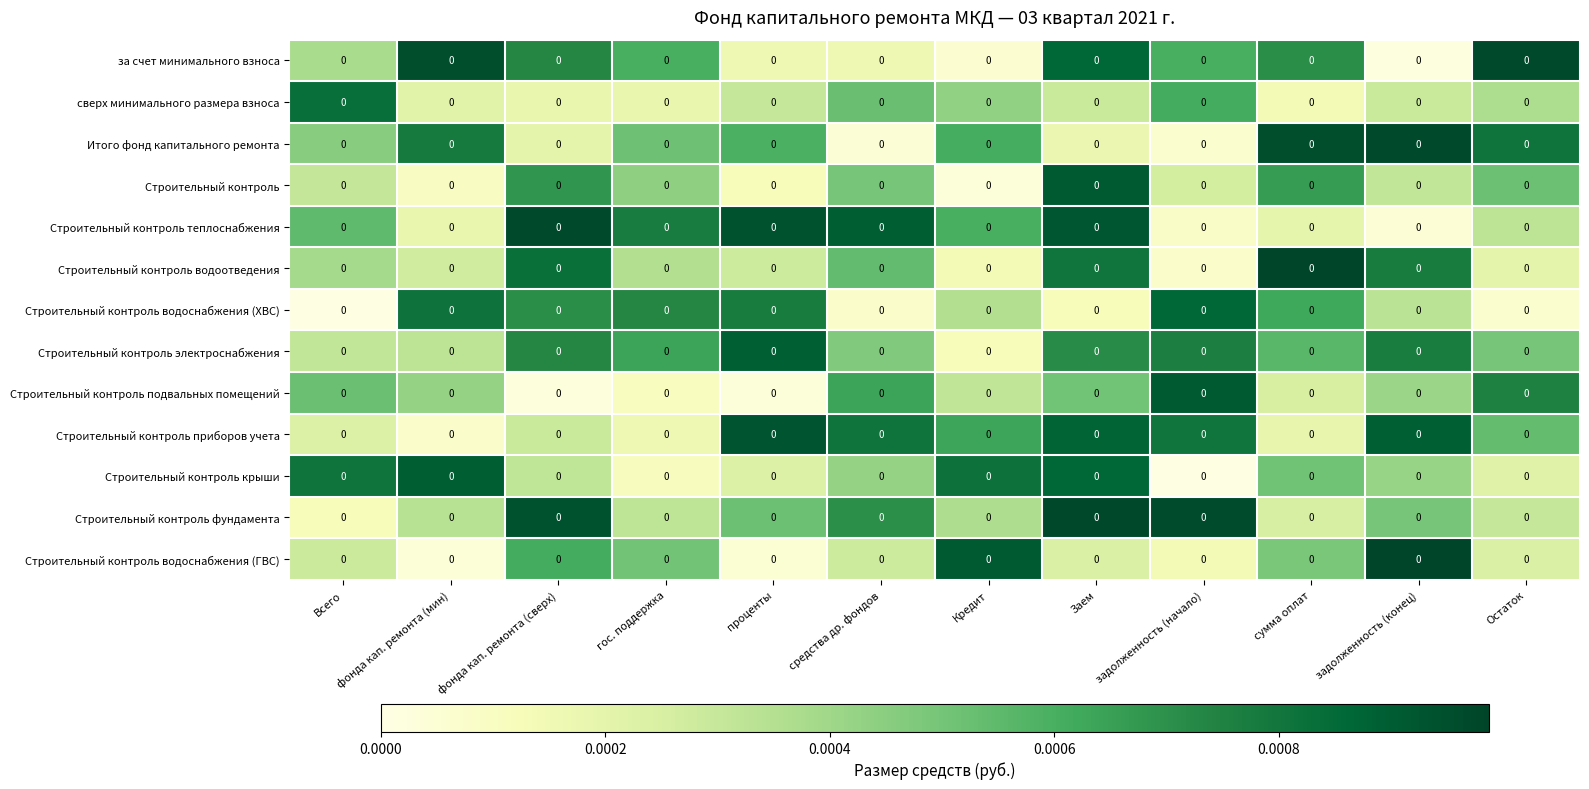

Rank the series by their maximum value, from highest to lowest.

Строительный контроль водоотведения, Строительный контроль водоснабжения (ГВС), Строительный контроль фундамента, за счет минимального взноса, Строительный контроль теплоснабжения, Итого фонд капитального ремонта, Строительный контроль приборов учета, Строительный контроль, Строительный контроль подвальных помещений, Строительный контроль крыши, Строительный контроль электроснабжения, Строительный контроль водоснабжения (ХВС), сверх минимального размера взноса